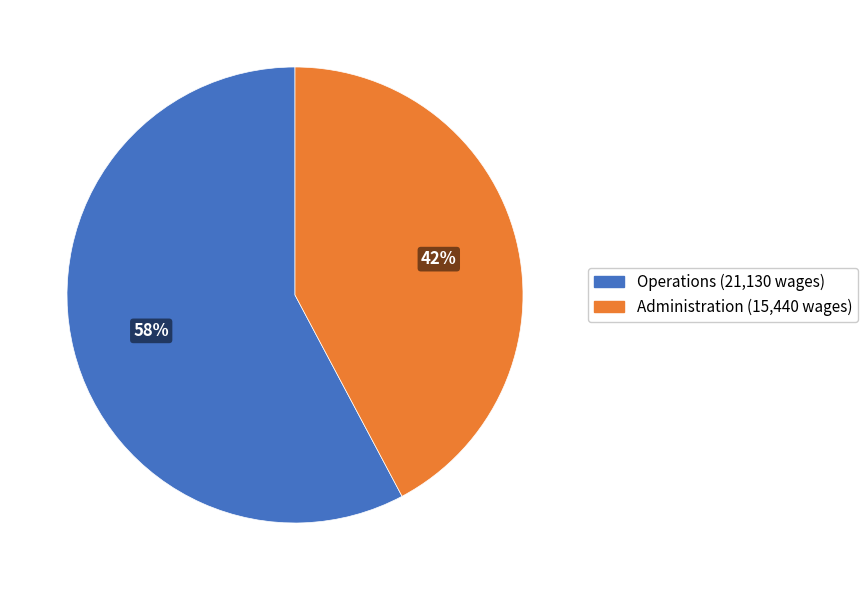

Do Operations and Administration together represent more than half of the pie?

Yes